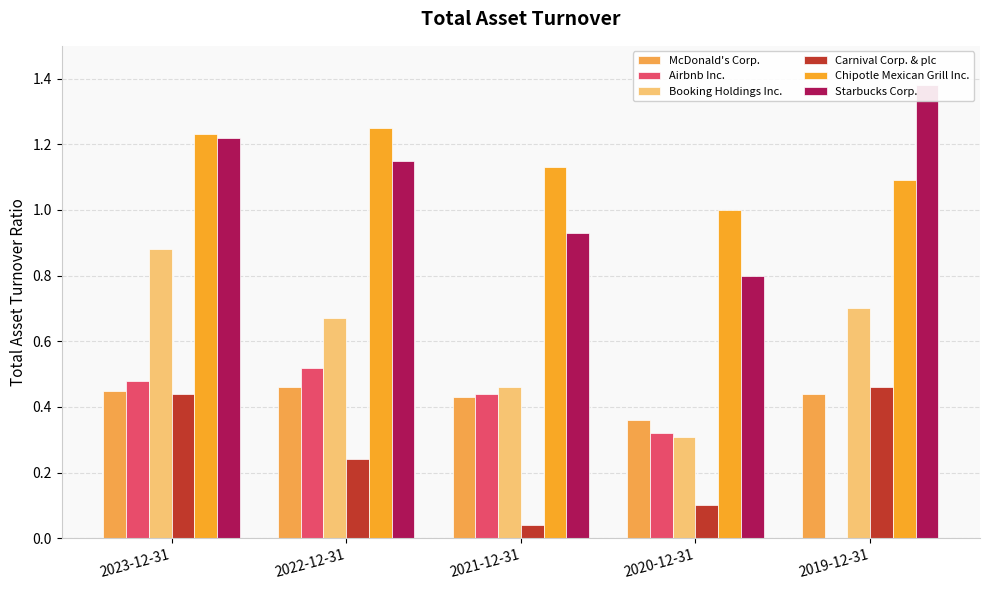

The Chipotle Mexican Grill Inc. series shows 1.8 at 2019-12-31. True or false?

False